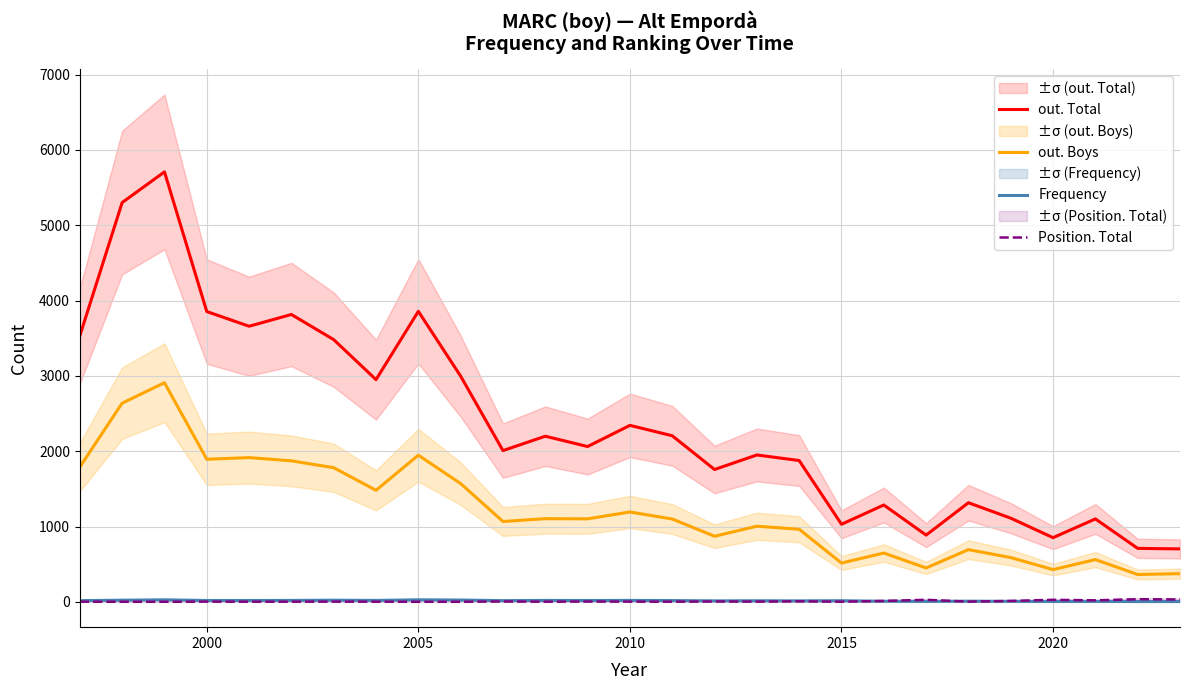

Which series has the largest total across all categories?

out. Total